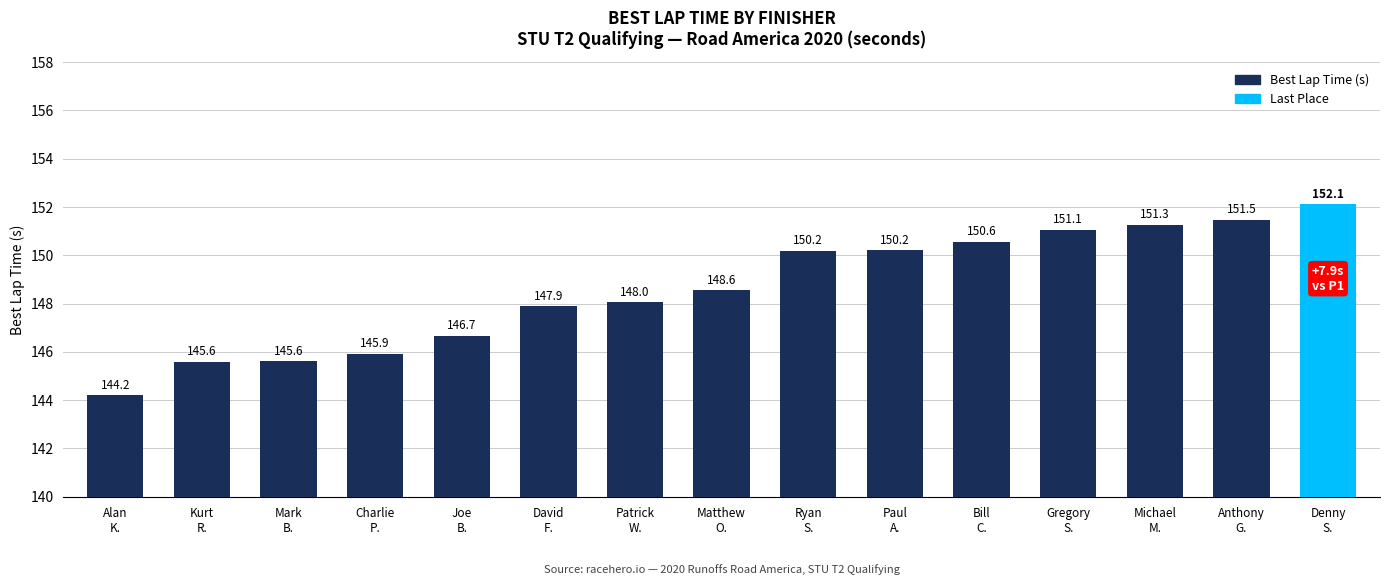

What is the approximate value at Alan
K.?

144.2